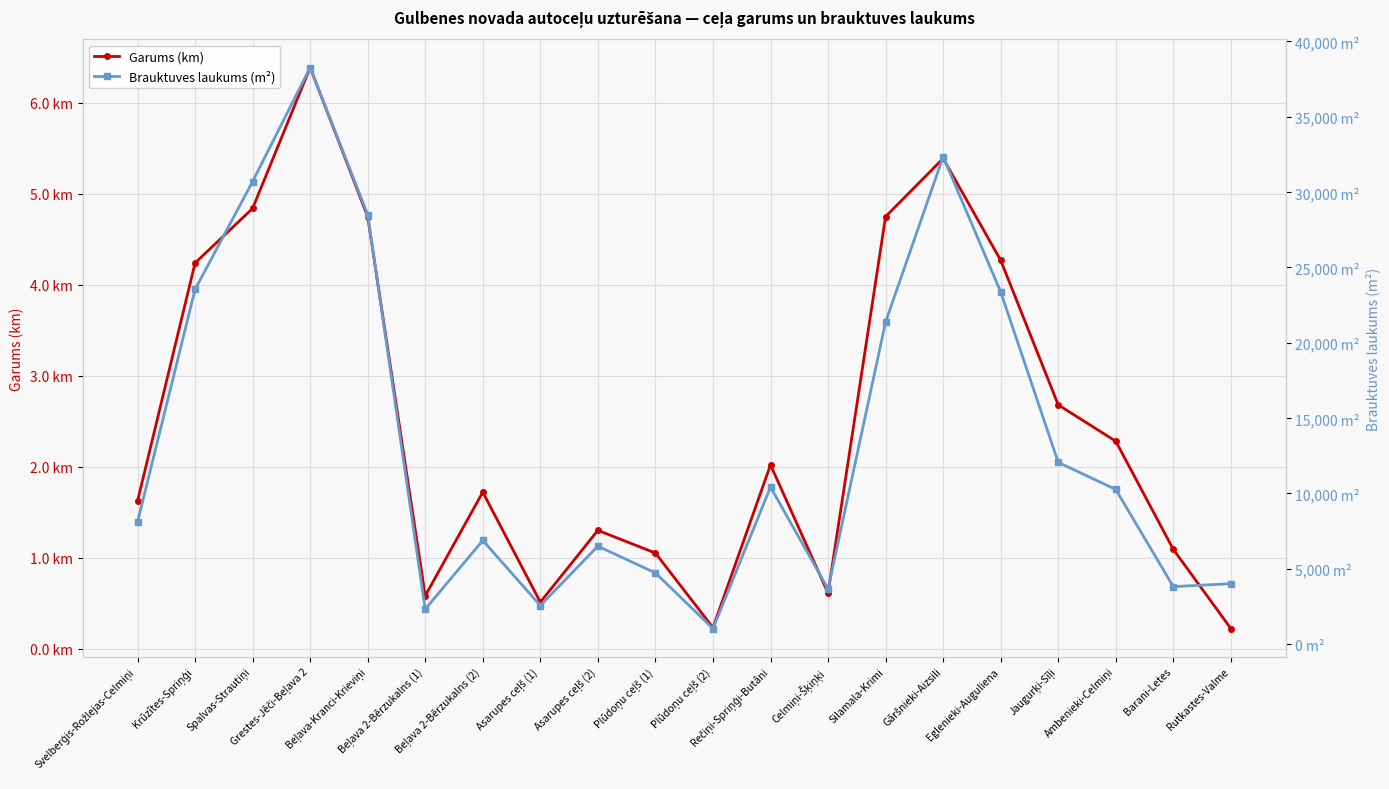

What is the difference between the second highest and minimum values in the Brauktuves laukums (m²) series?

31305.0